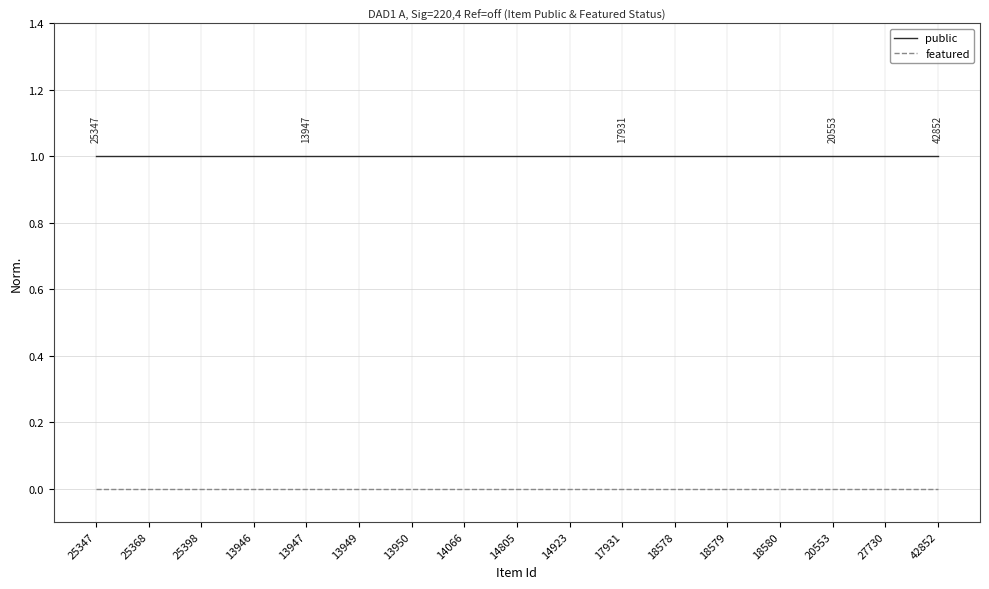

Rank the series by their average value, from lowest to highest.

featured, public